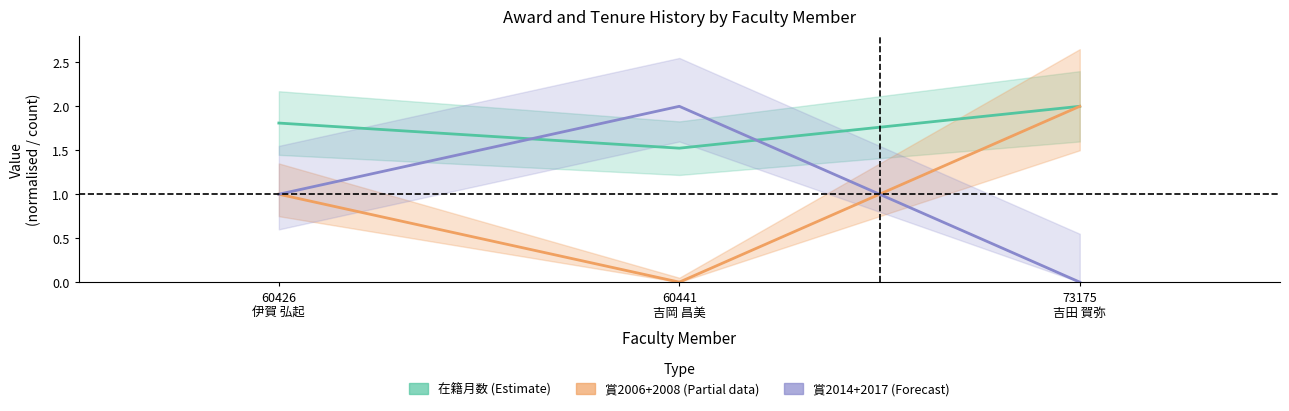

At which label does 賞2014+2017 reach its minimum?

73175
吉田 賀弥